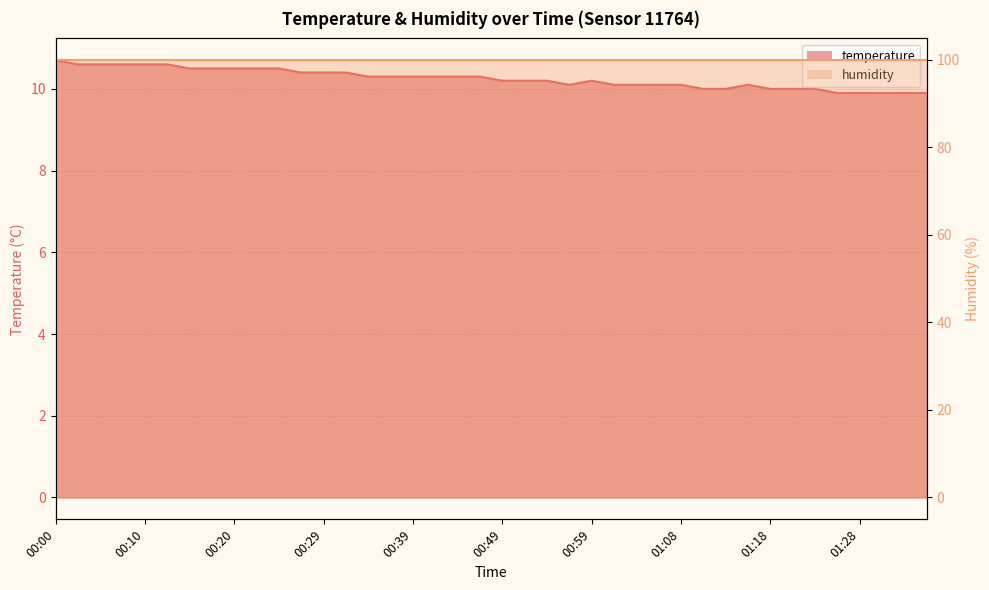

What is the average value?

10.3